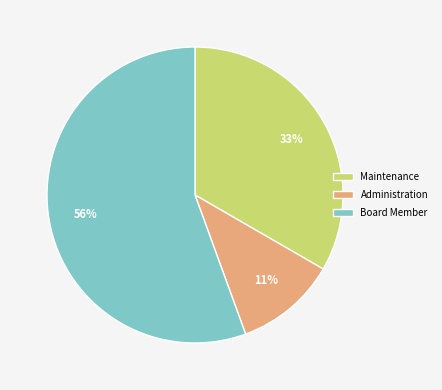

What percentage is the Administration slice, to the nearest percent?

11%